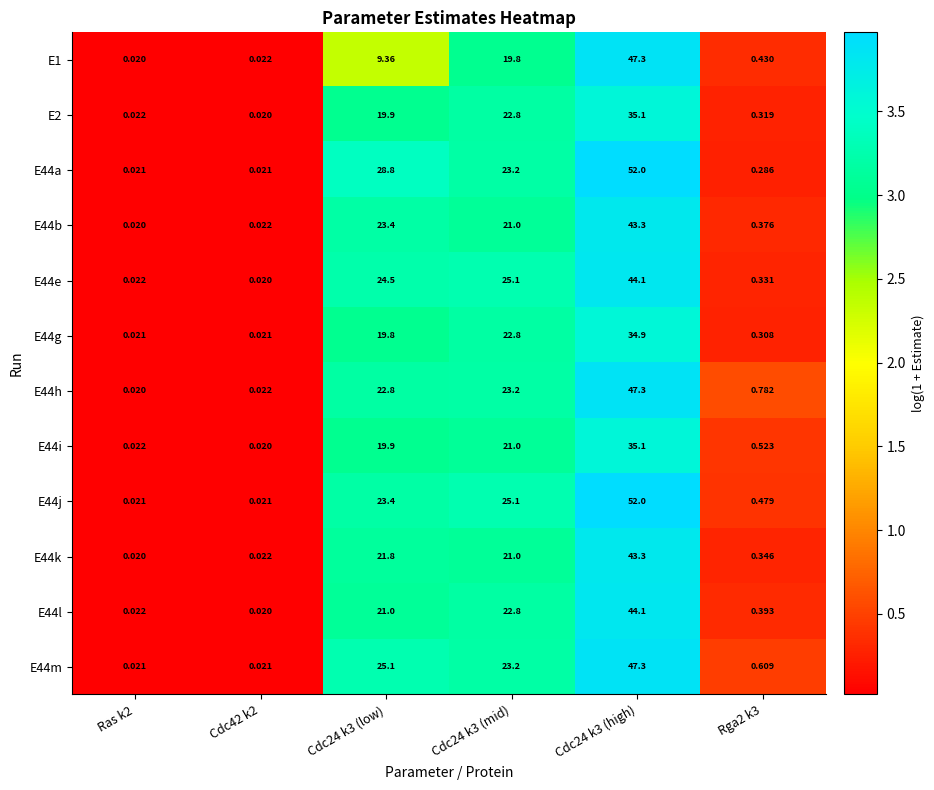

Is the value of E44h at Cdc24 k3 (high) greater than the value of E44j at Cdc24 k3 (low)?

Yes